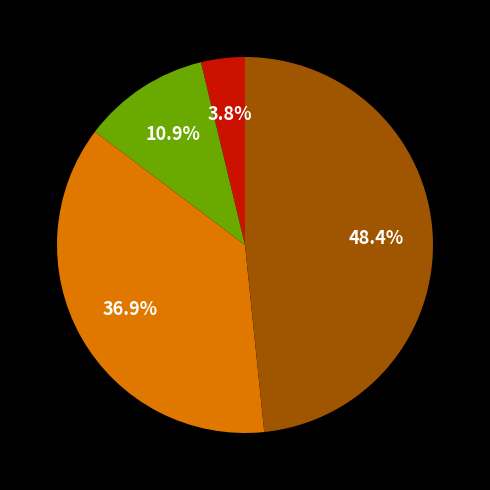

Is there any slice that represents more than half of the pie?

No